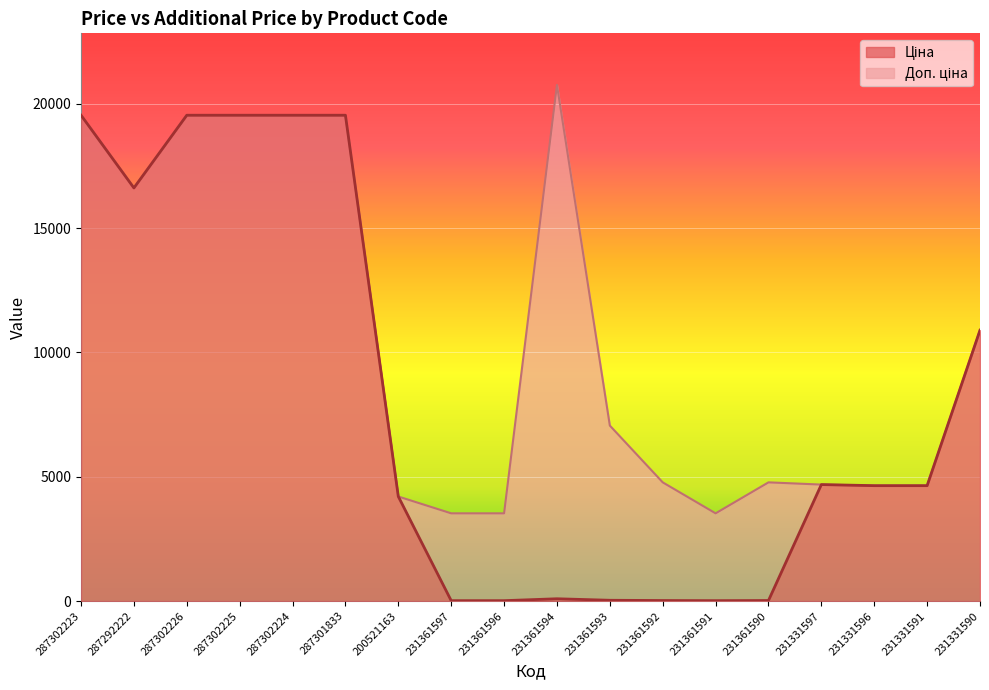

At 231361597, list the series in order from smallest to largest.

Ціна, Доп. ціна